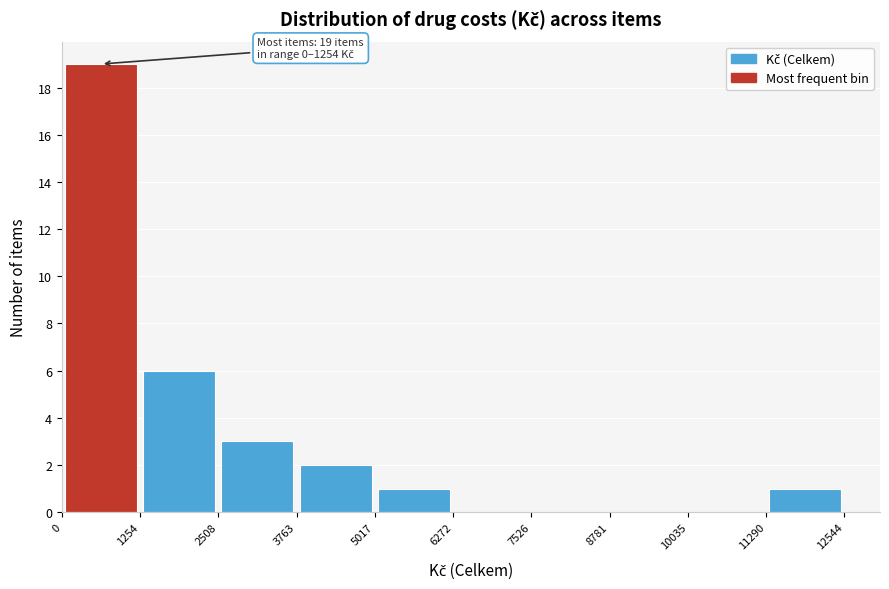

Which range on the x-axis has the tallest bar?

0 to 1254